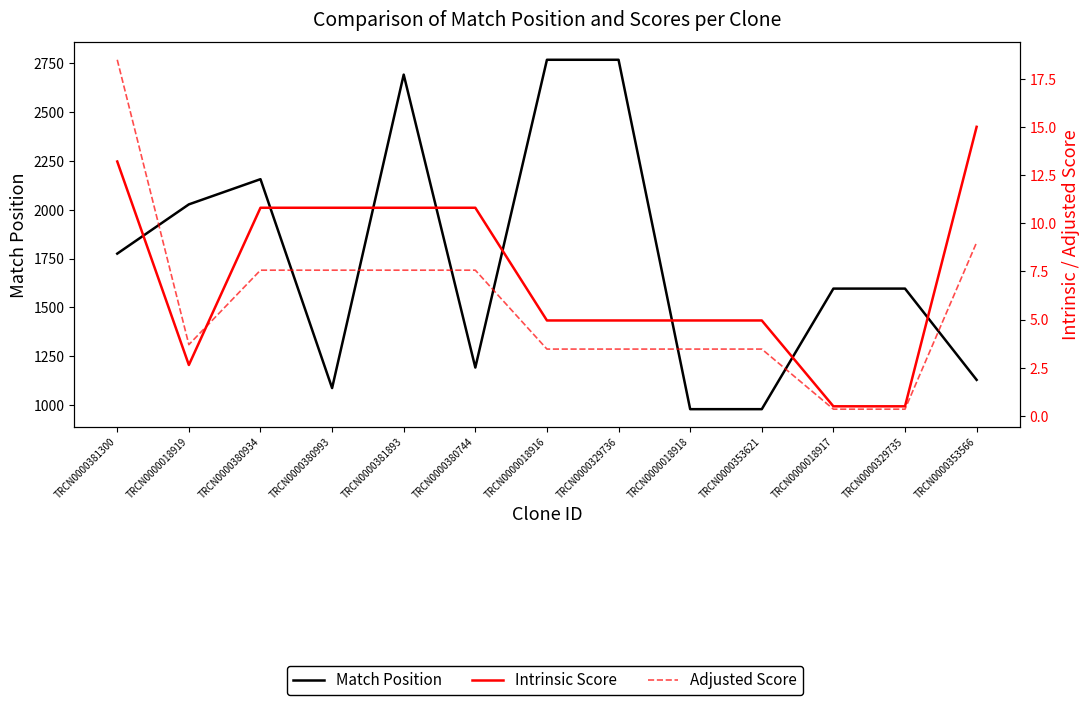

The Match Position series shows 979.0 at TRCN0000353621. True or false?

True